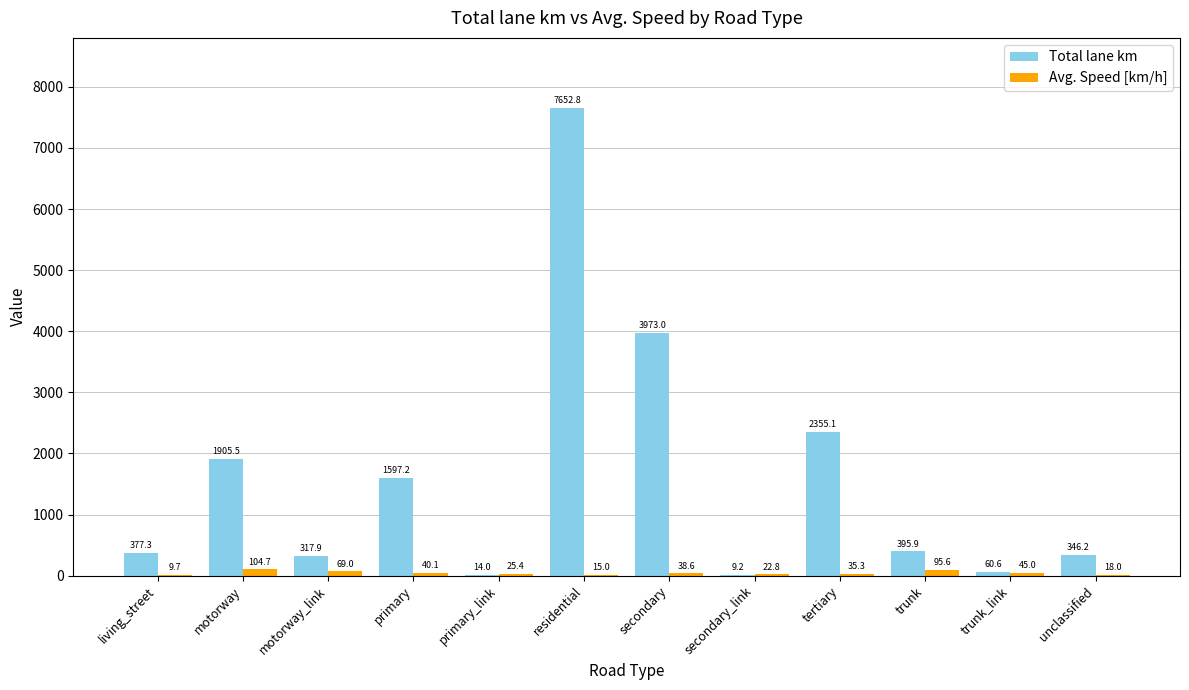

Are the bars grouped side by side (vs. stacked)?

Yes